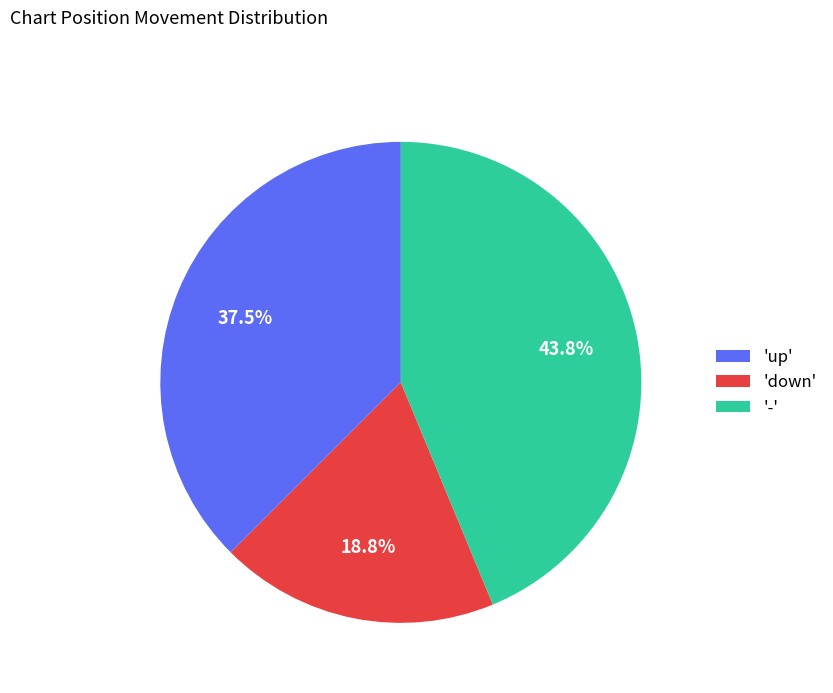

Do 'up' and 'down' together represent more than half of the pie?

Yes